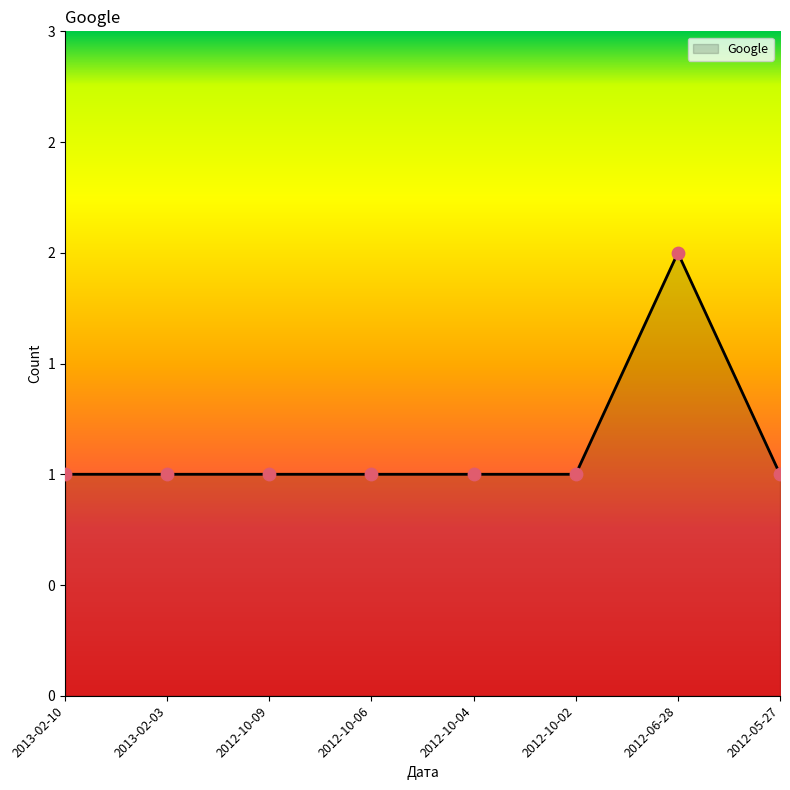

What is the change in value from 2012-06-28 to 2012-05-27?

-1